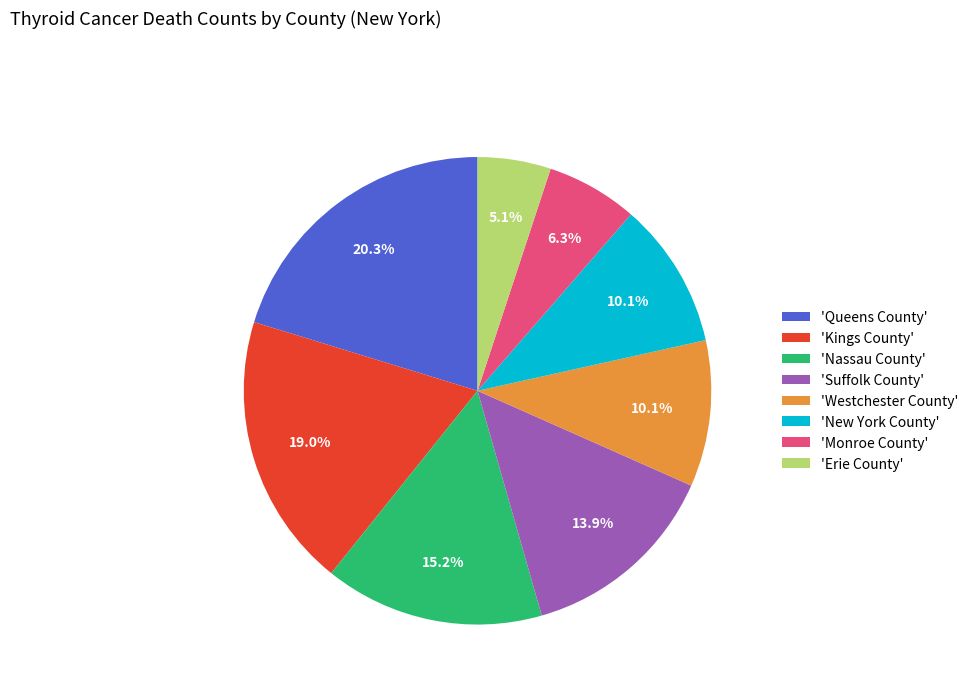

Which slice is the smallest?

'Erie County'